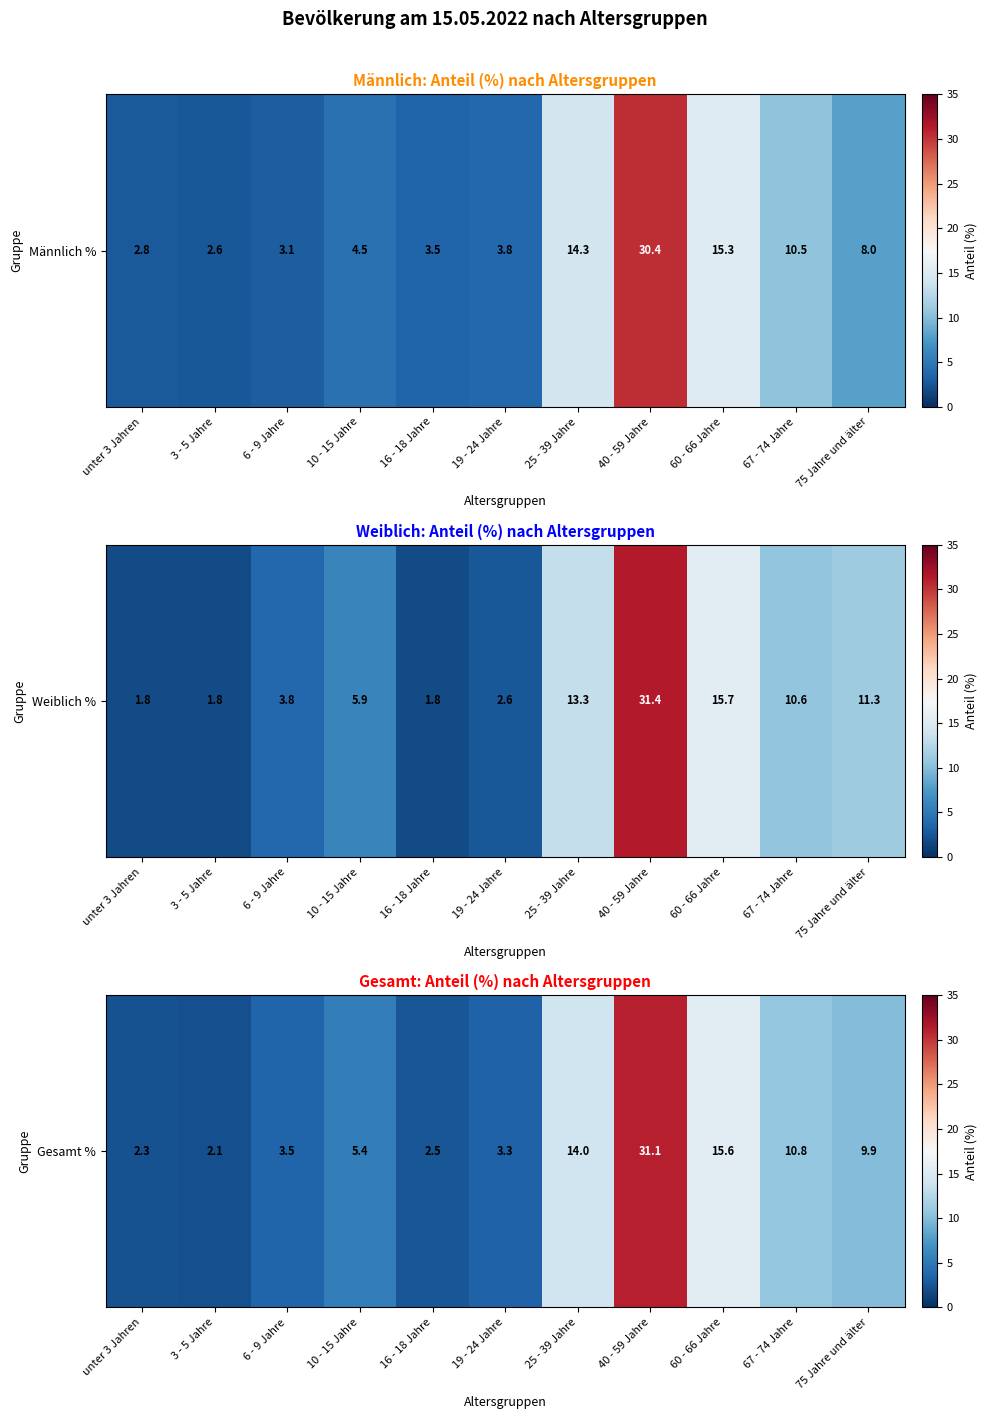

How many data points are less than 5?

5